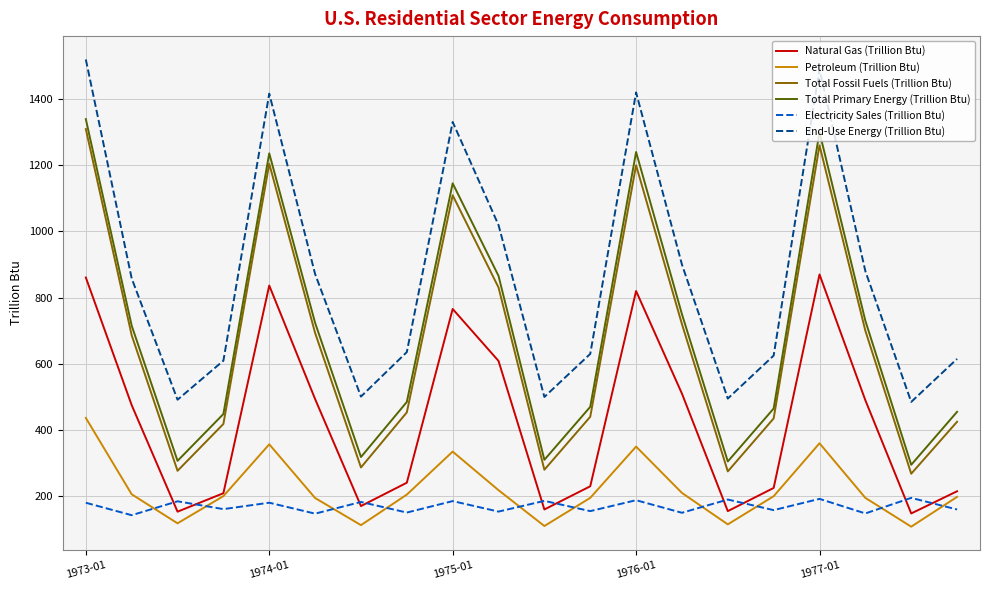

Which series has the largest total across all categories?

End-Use Energy (Trillion Btu)